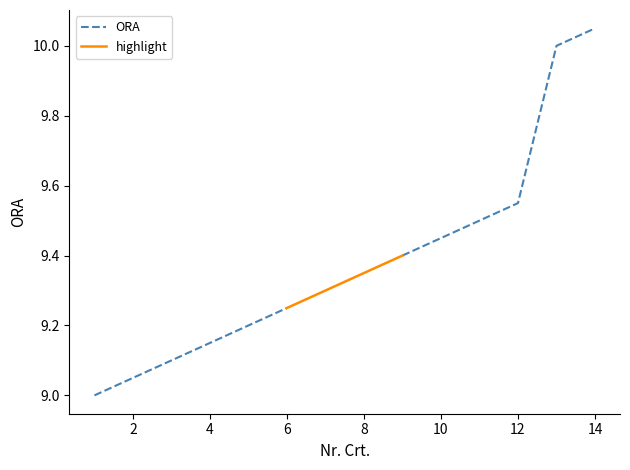

What is the ratio of the value at 4 to the value at 9?

1.0